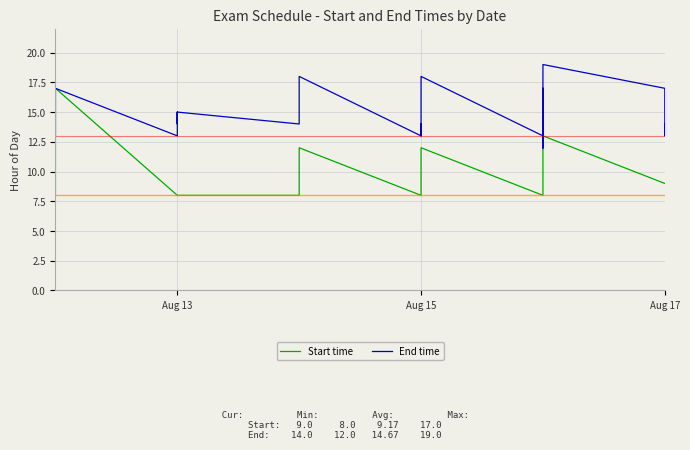

How many distinct data groups are displayed?

2